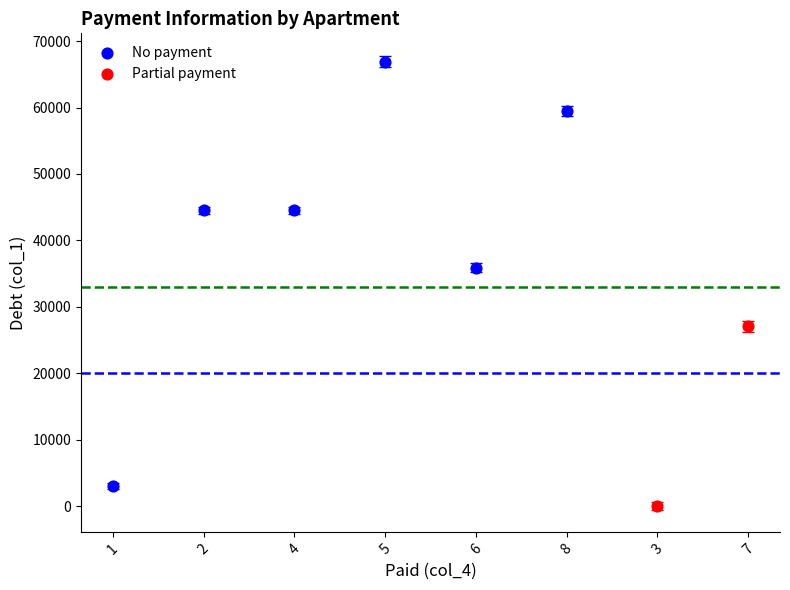

Which series contains the highest Y value?

No payment